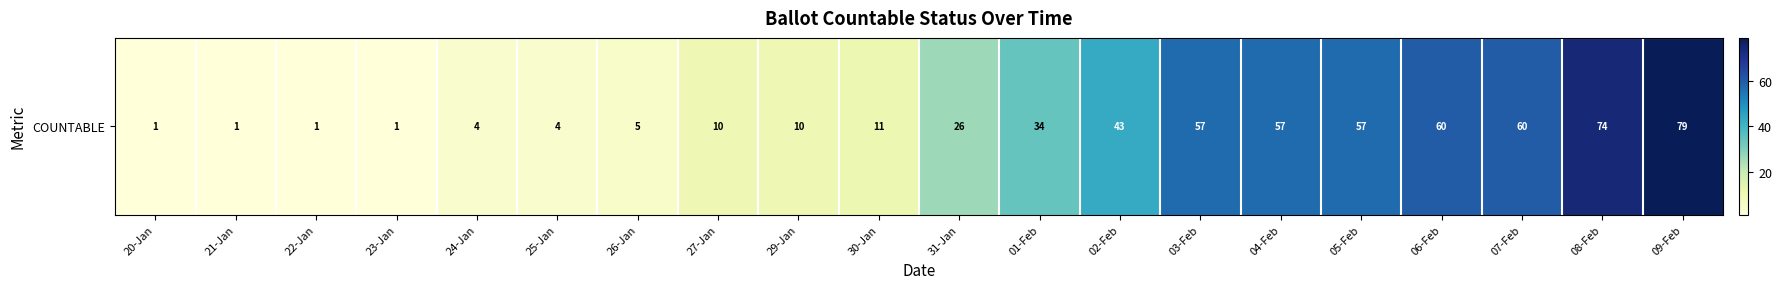

What is the sum of all values?

595